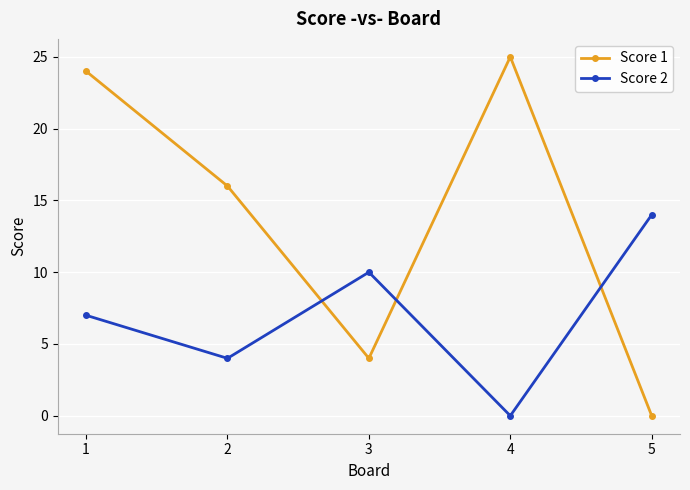

True or false: Score 2 and Score 1 intersect in this chart.

True